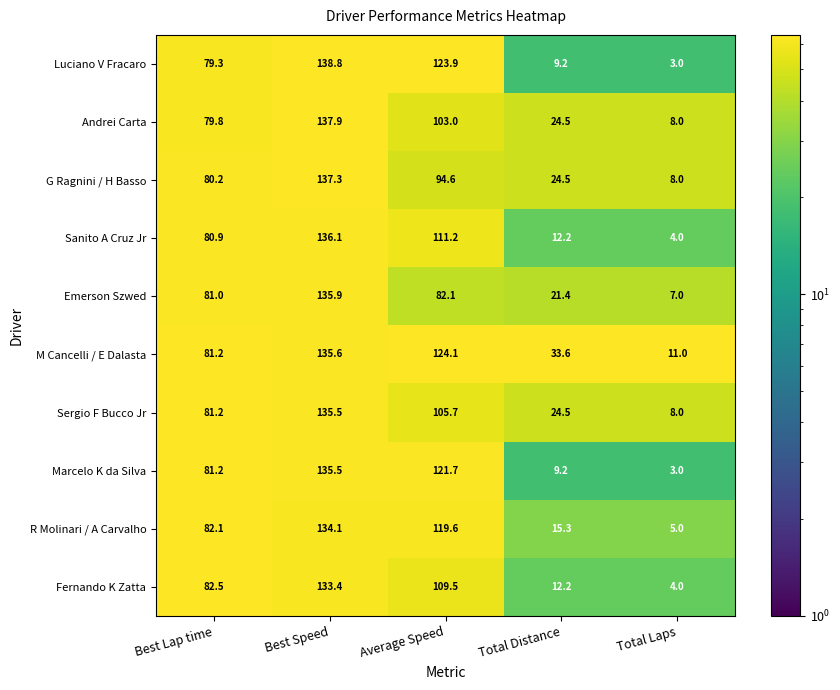

Which series has the largest range (max minus min)?

Luciano V Fracaro